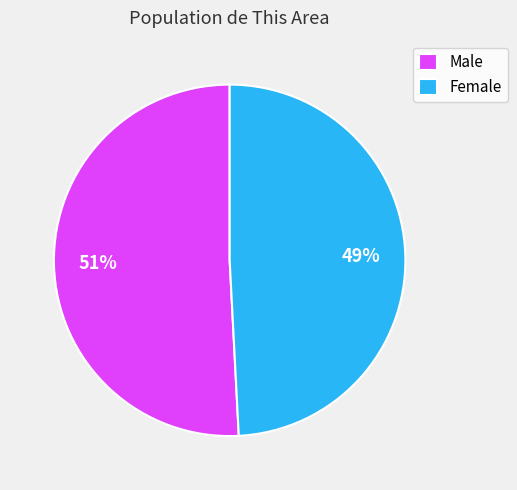

Is the sum of Male and Female greater than half?

Yes